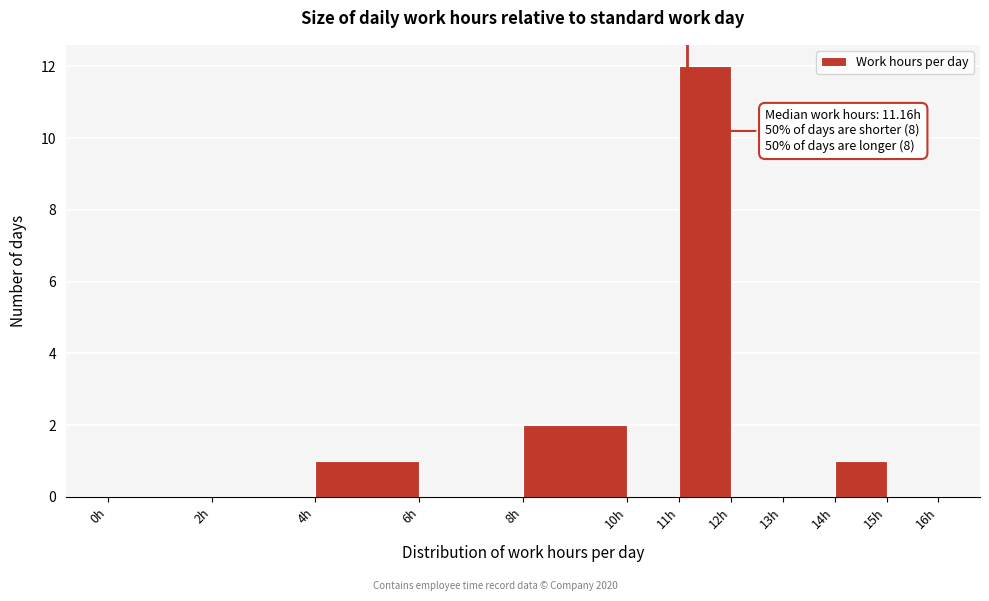

Over which range of the x-axis is the bar tallest?

11 to 12